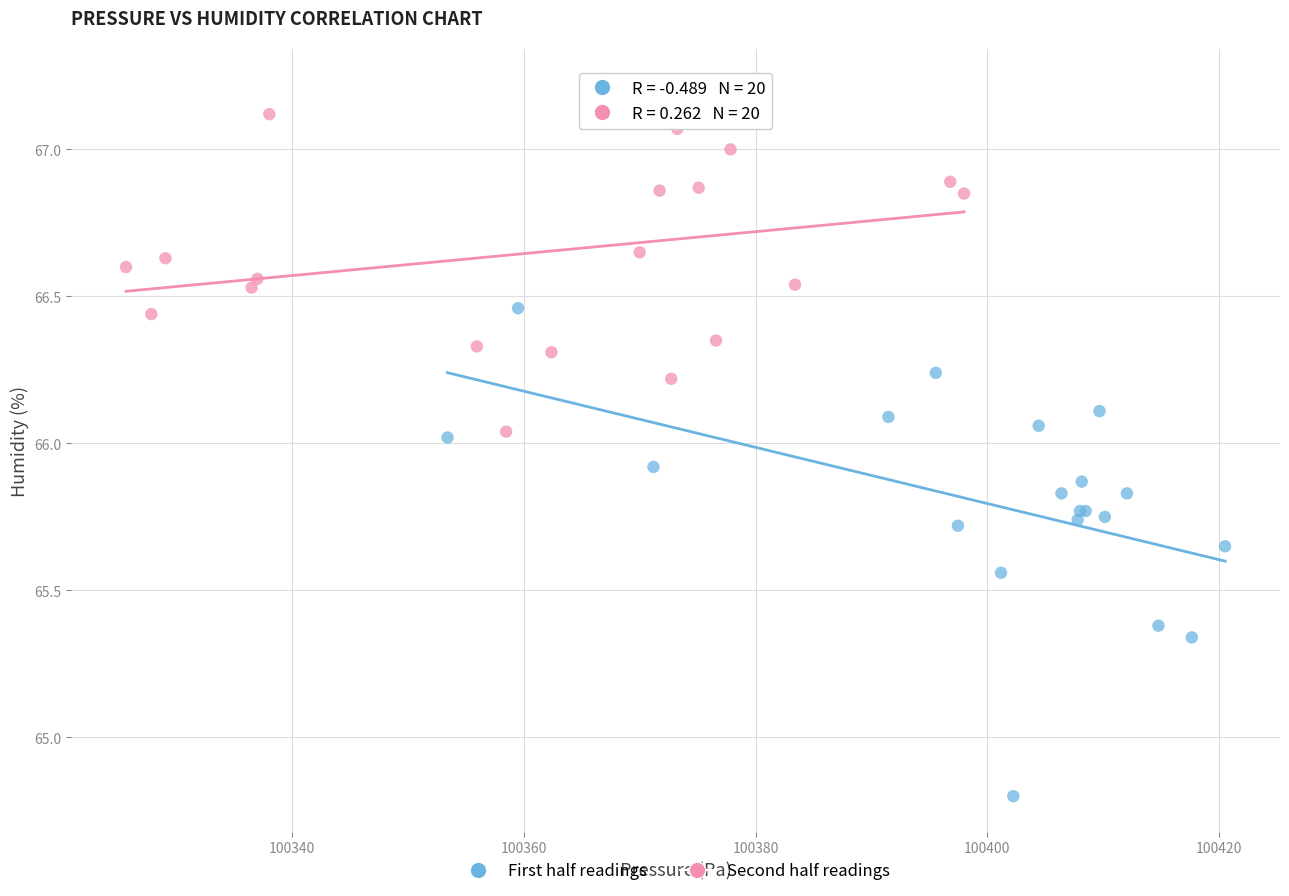

Which series has the largest Y range (max minus min)?

First half readings